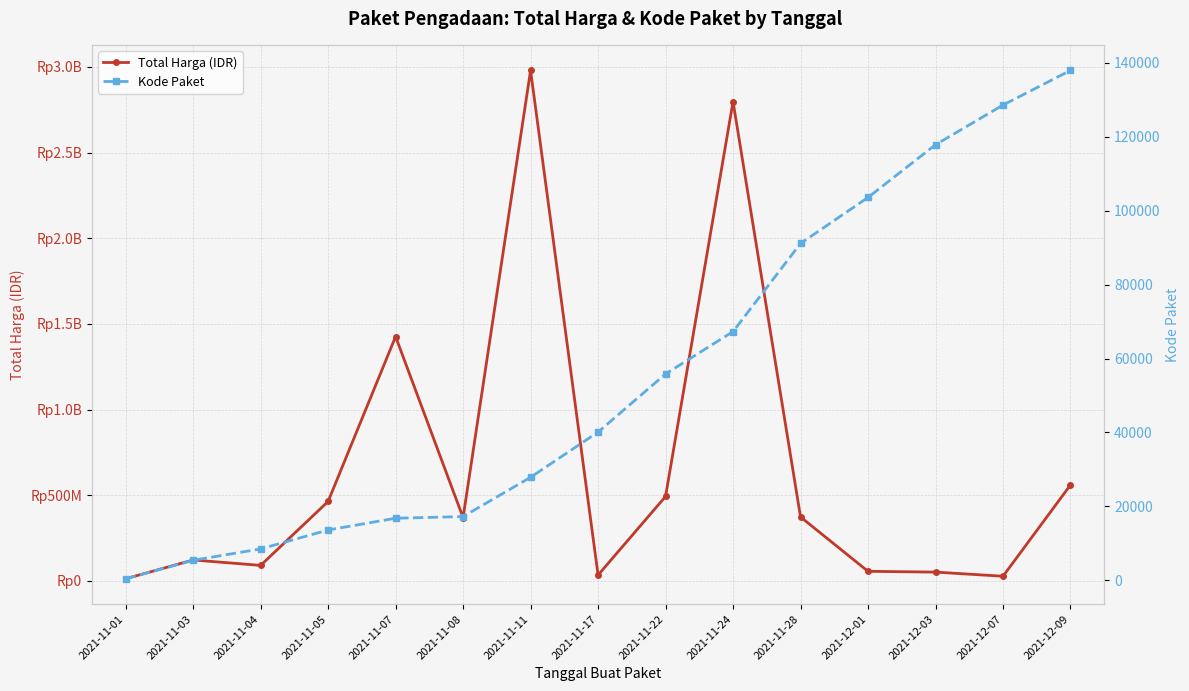

What is the difference between the Kode Paket values at 2021-11-07 and 2021-11-11?

11068